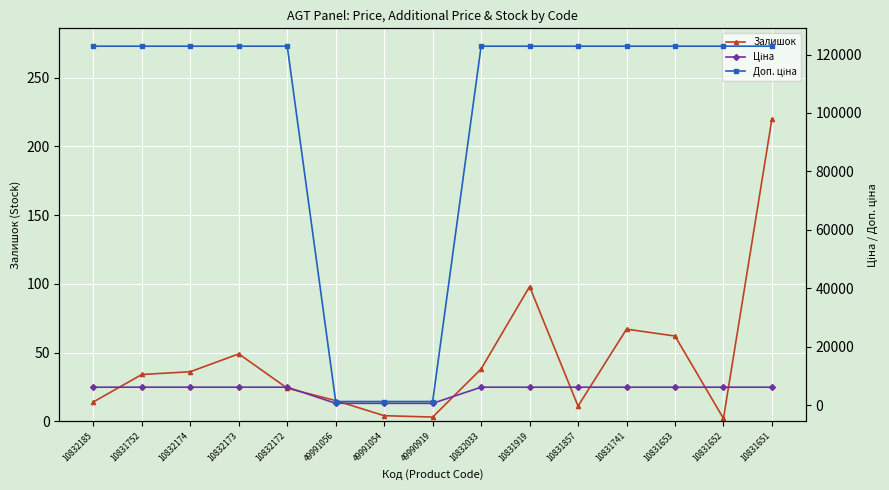

What is the value of the Залишок point at the 8th from the left?

3